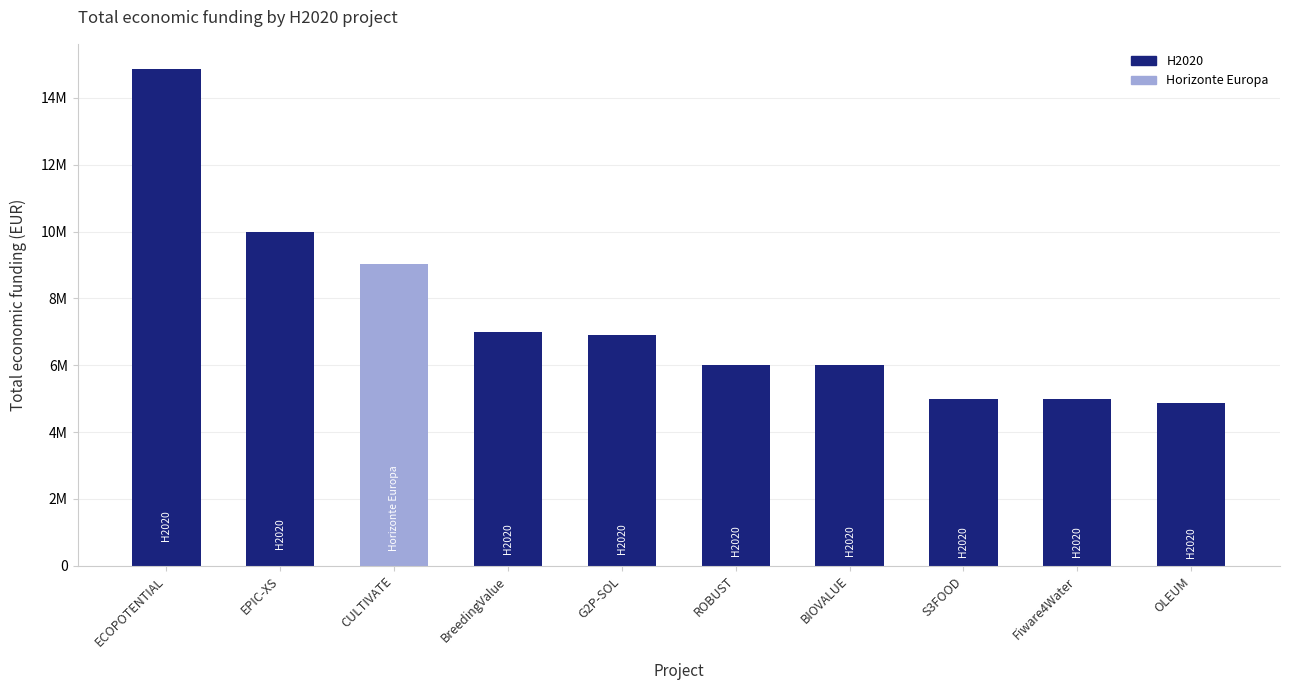

Approximately how many times larger is the value at BreedingValue compared to S3FOOD?

1.4